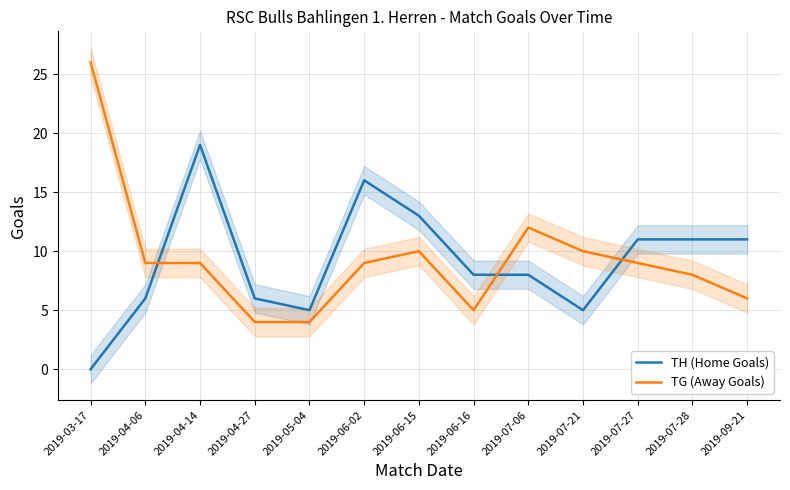

Reading left to right, what are all the values shown in this chart?

TH (Home Goals): 2019-03-17=0	2019-04-06=6	2019-04-14=19	2019-04-27=6	2019-05-04=5	2019-06-02=16	2019-06-15=13	2019-06-16=8	2019-07-06=8	2019-07-21=5	2019-07-27=11	2019-07-28=11	2019-09-21=11
TG (Away Goals): 2019-03-17=26	2019-04-06=9	2019-04-14=9	2019-04-27=4	2019-05-04=4	2019-06-02=9	2019-06-15=10	2019-06-16=5	2019-07-06=12	2019-07-21=10	2019-07-27=9	2019-07-28=8	2019-09-21=6